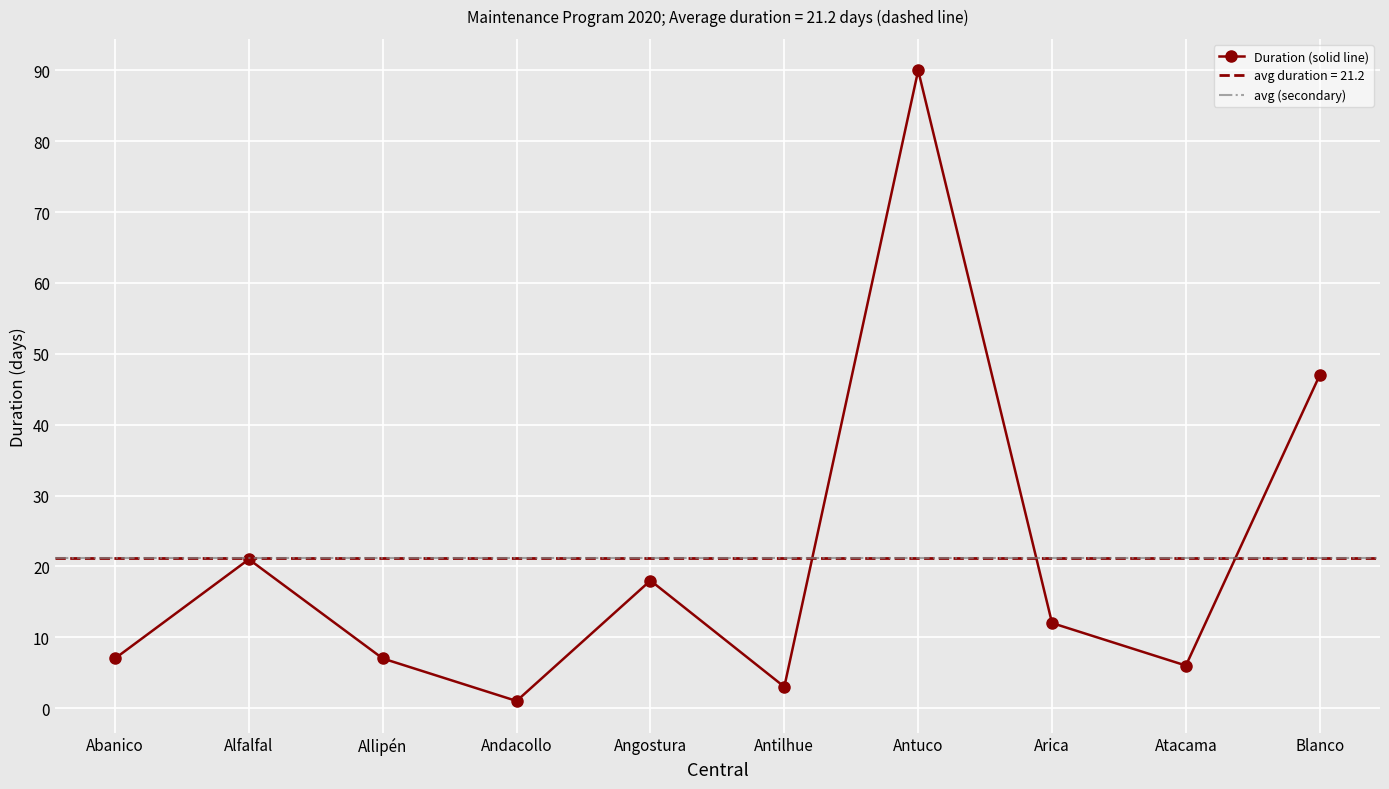

What is the value of the 10th point from the left?

47